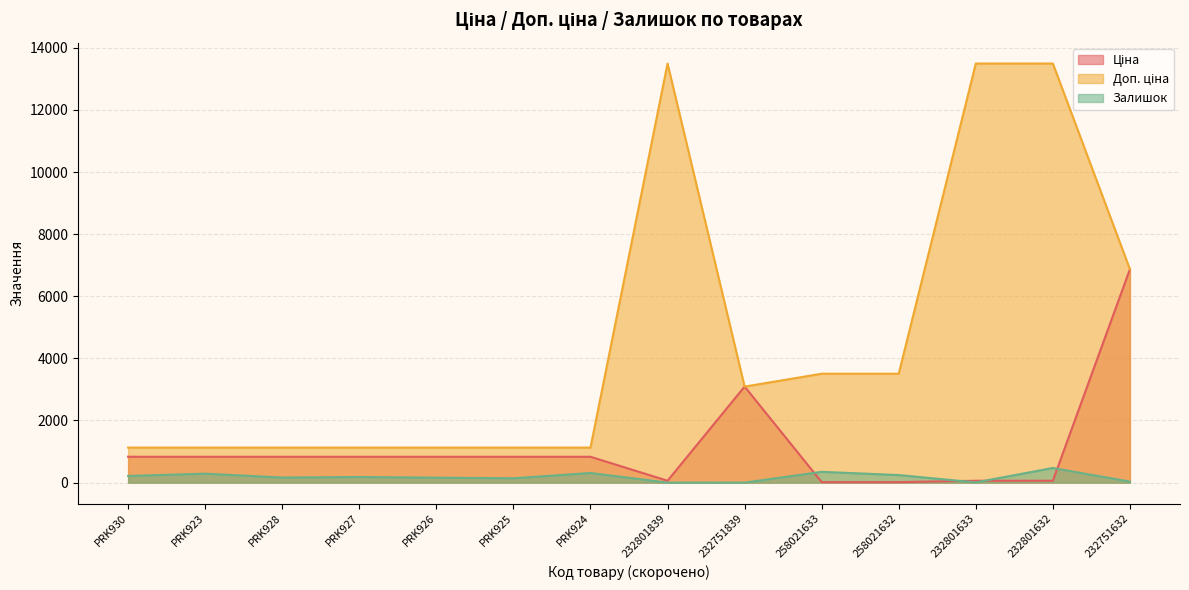

Reading right to left, what are all the values shown in this chart?

Ціна: 232751632=6869.4	232801632=60.0	232801633=60.0	258021632=15.6	258021633=15.6	232751839=3091.2	232801839=60.0	PRK924=832.4	PRK925=832.4	PRK926=832.4	PRK927=832.4	PRK928=832.4	PRK923=832.4	PRK930=832.4
Доп. ціна: 232751632=6869.4	232801632=13493.2	232801633=13493.2	258021632=3506.0	258021633=3506.0	232751839=3091.0	232801839=13493.2	PRK924=1128.0	PRK925=1128.0	PRK926=1128.0	PRK927=1128.0	PRK928=1128.0	PRK923=1128.0	PRK930=1128.0
Залишок: 232751632=32.0	232801632=471.0	232801633=7.0	258021632=243.0	258021633=347.0	232751839=0.0	232801839=0.0	PRK924=310.0	PRK925=140.0	PRK926=159.0	PRK927=181.0	PRK928=163.0	PRK923=288.0	PRK930=215.0